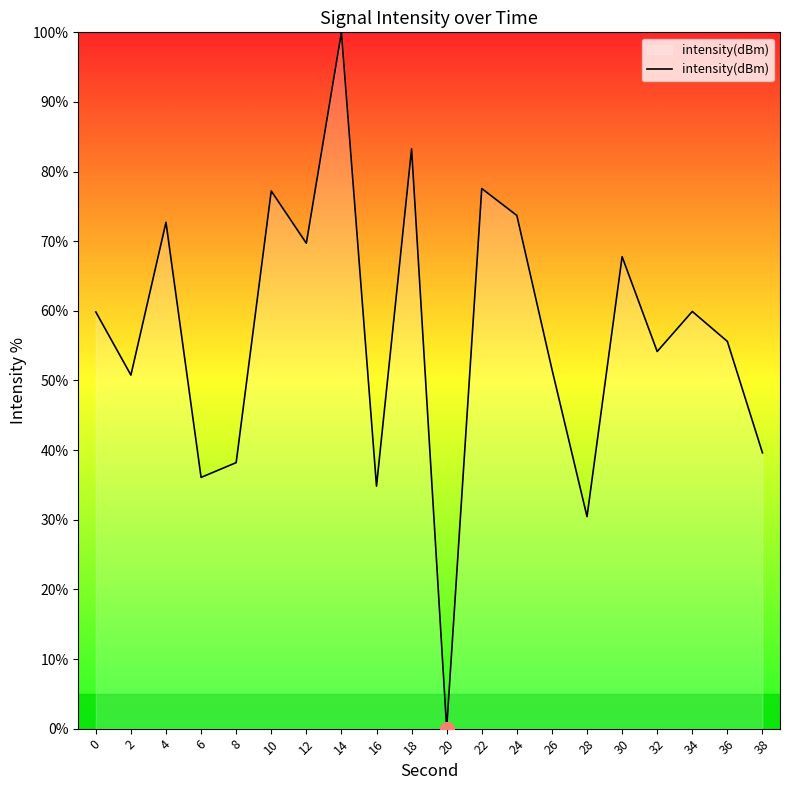

Is it true that the value at 14 is 100.0?

True